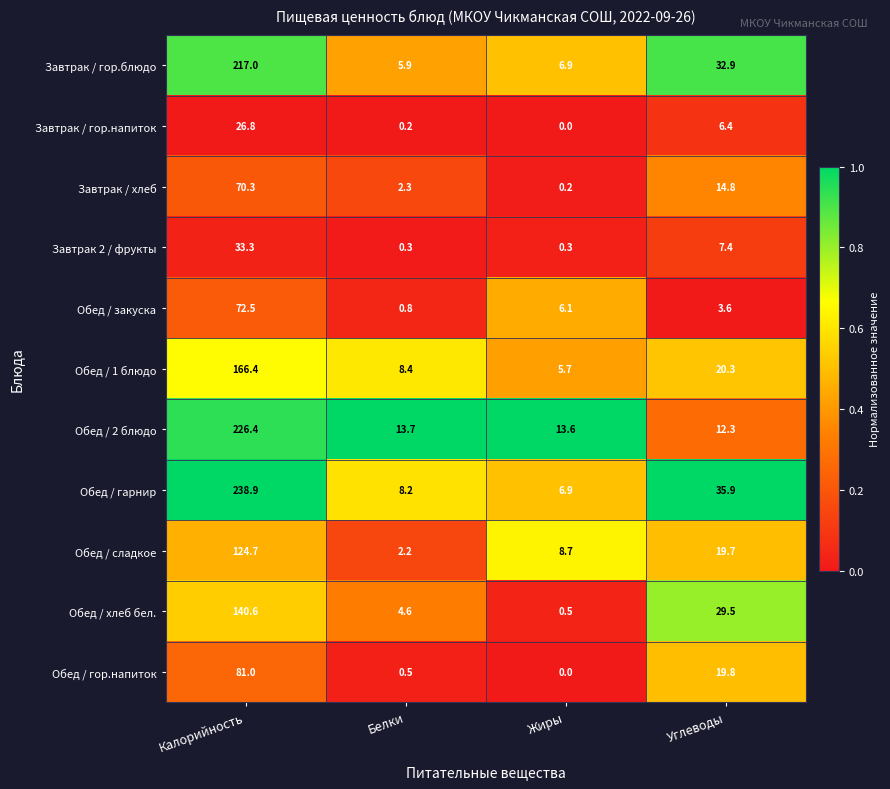

What is the maximum value shown in the chart?

238.9